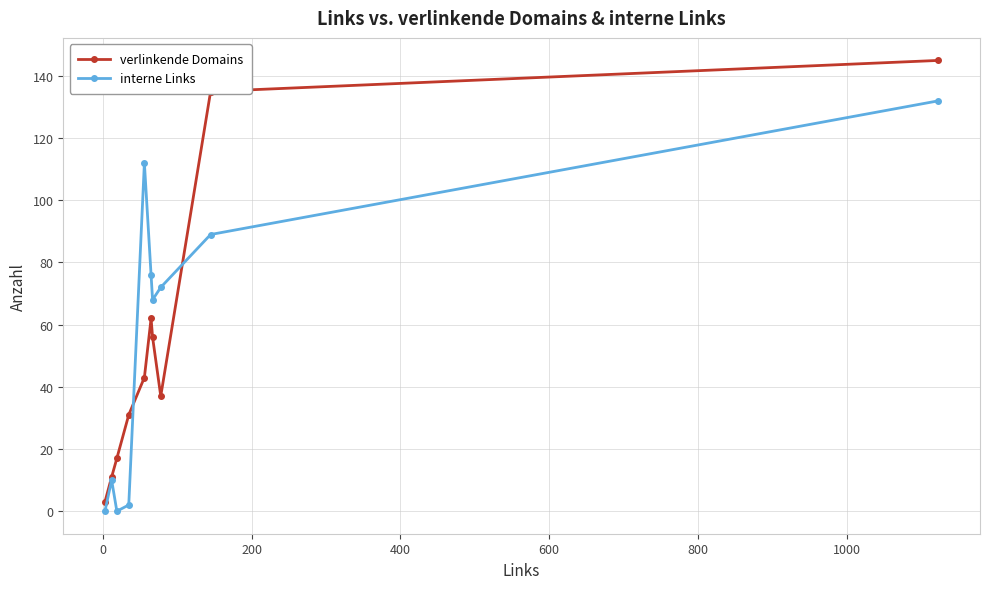

Reading right to left, transcribe all the data shown in this chart.

verlinkende Domains: 145	135	37	56	62	43	31	17	11	3
interne Links: 132	89	72	68	76	112	2	0	10	0